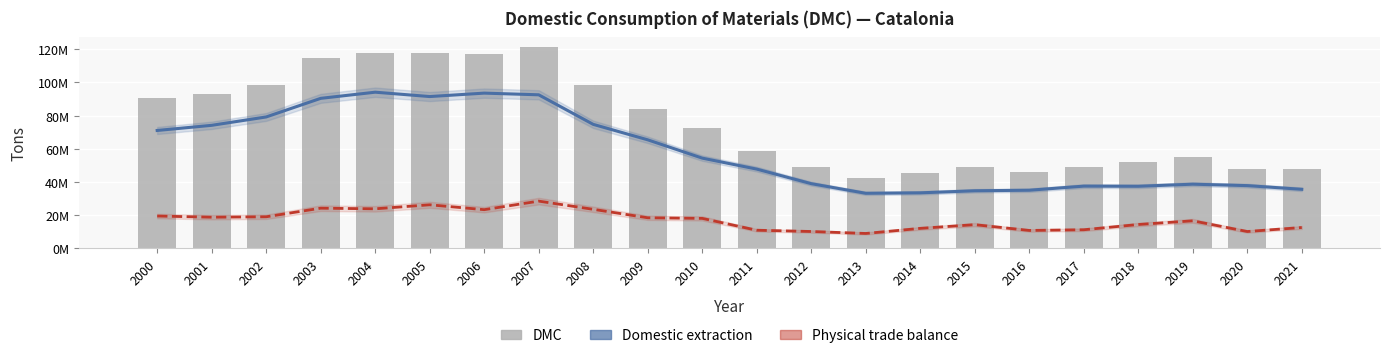

Which series has the widest spread of values?

Domestic consumption of materials (DMC)